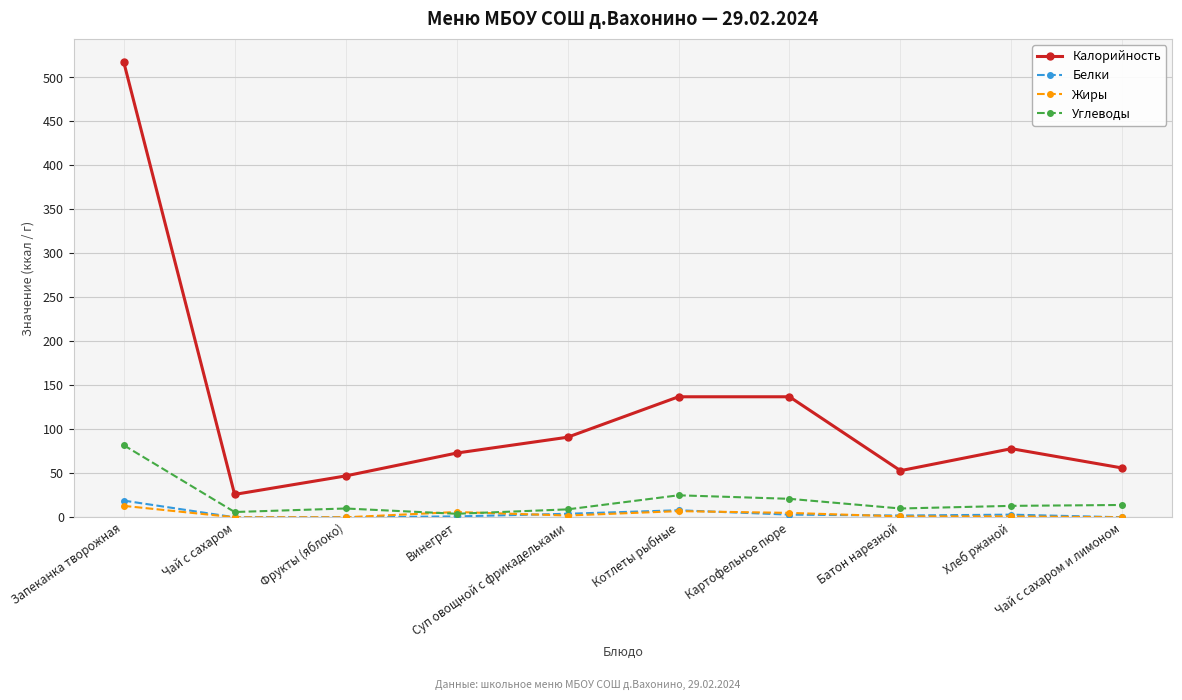

How many data points in Калорийность are less than 78?

5